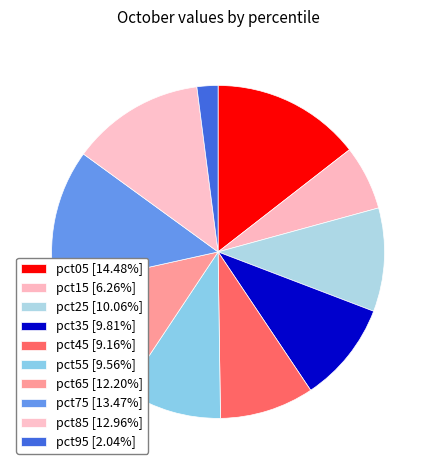

True or false: pct55 accounts for 2% of the total.

False